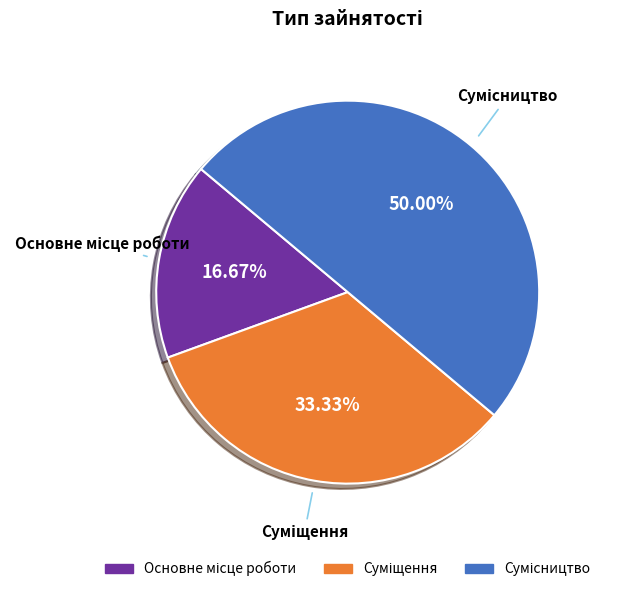

What is the ratio of the value at Сумісництво to the value at Суміщення?

1.5